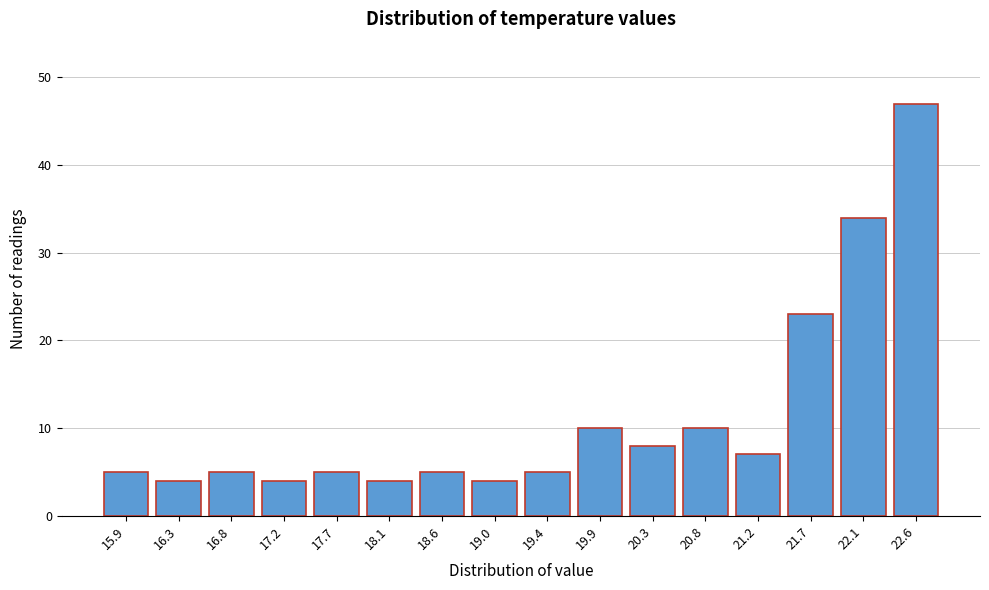

Reading left to right, list all the values displayed in this chart.

15.9=5	16.3=4	16.8=5	17.2=4	17.7=5	18.1=4	18.6=5	19.0=4	19.4=5	19.9=10	20.3=8	20.8=10	21.2=7	21.7=23	22.1=34	22.6=47